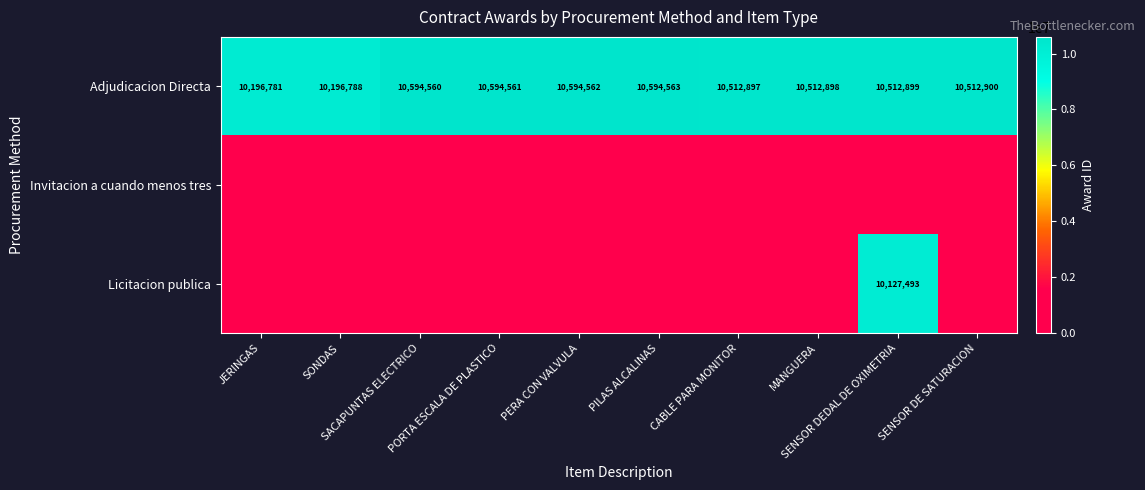

What is the difference between the maximum and minimum values in the Adjudicacion Directa series?

397782